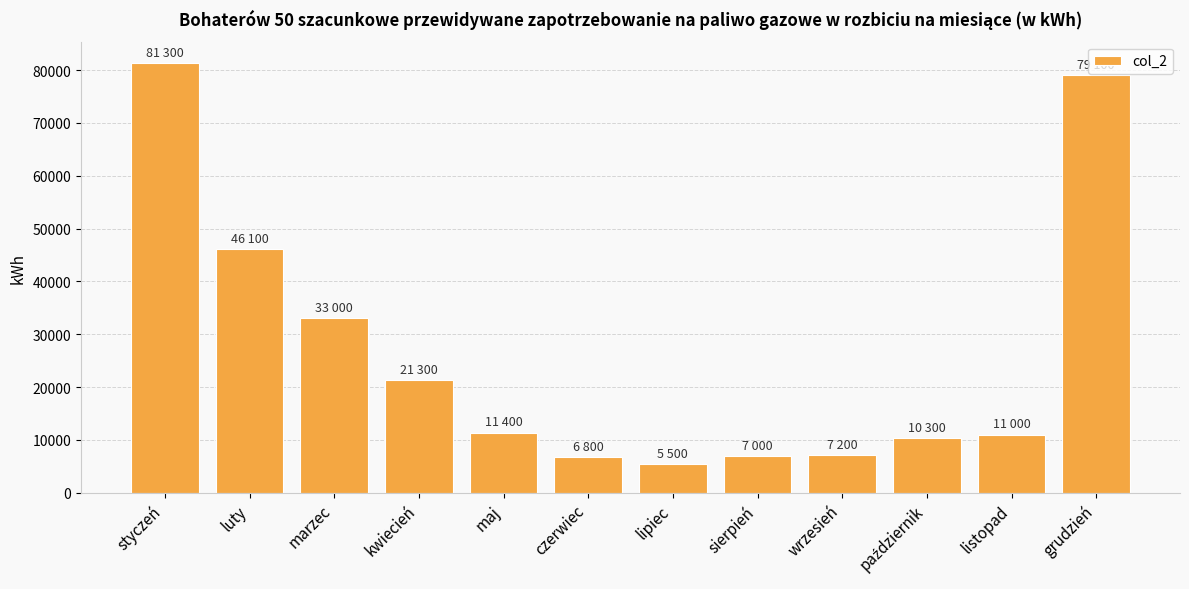

What is the difference between the values at grudzień and lipiec?

73600